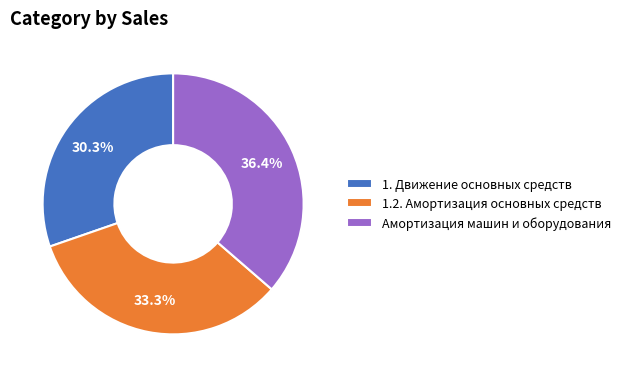

Which has a higher value, Амортизация машин и оборудования or 1. Движение основных средств?

Амортизация машин и оборудования